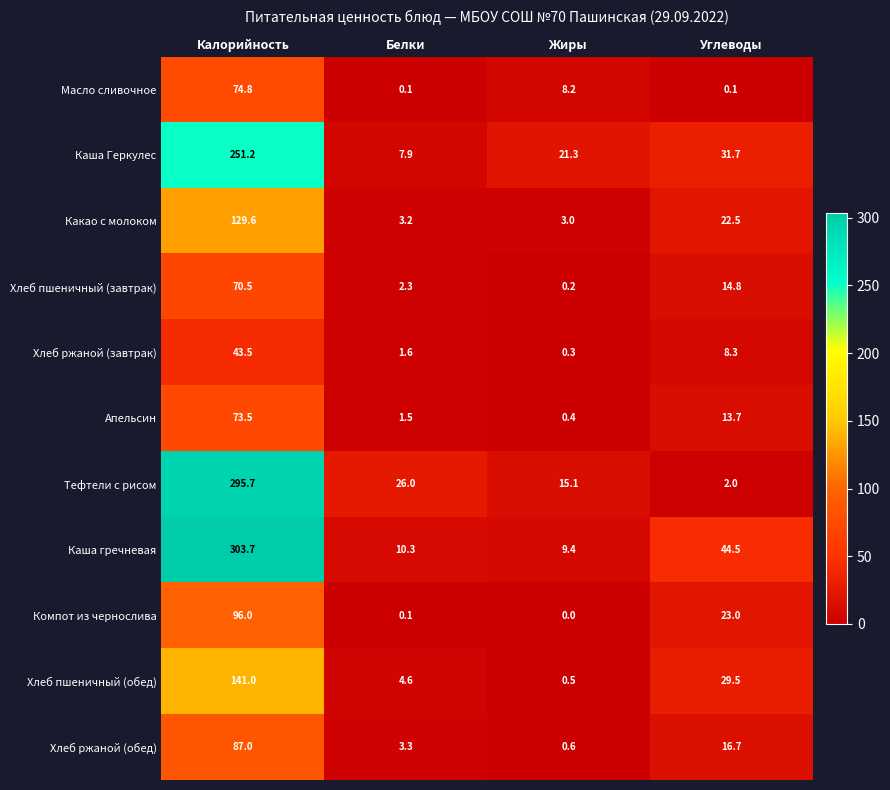

Between Белки and Углеводы, which series saw the biggest shift?

Каша гречневая